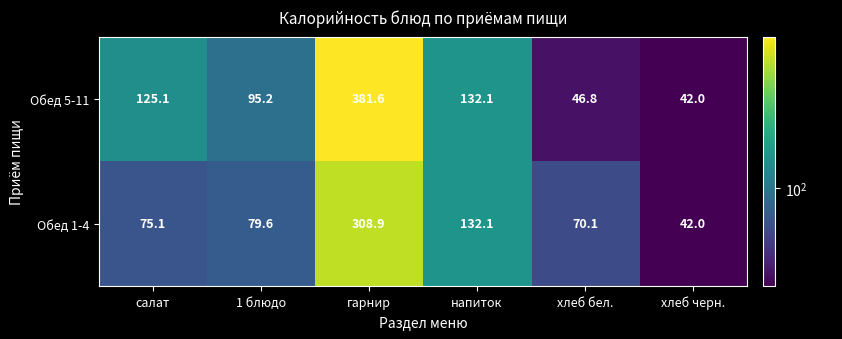

How many data points in Обед 5-11 are less than 125?

3